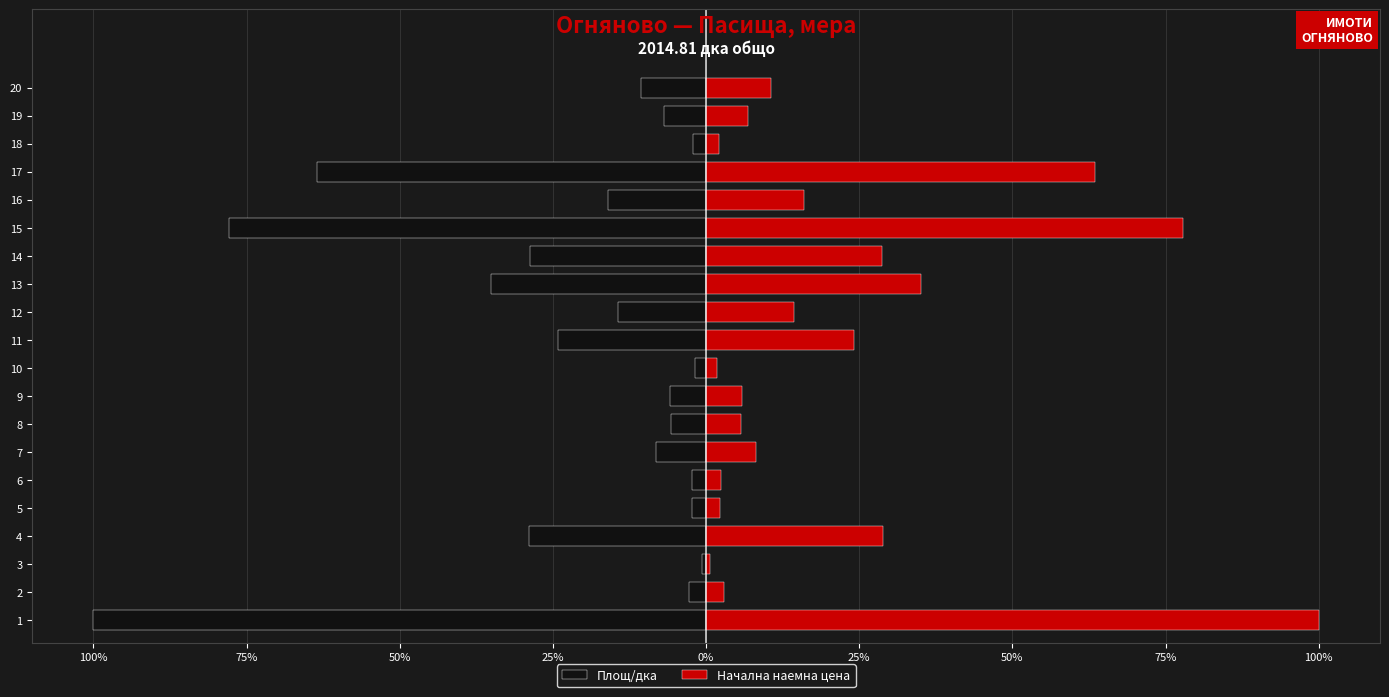

True or false: Начална наемна цена has a value of 104.5 at 17.

False